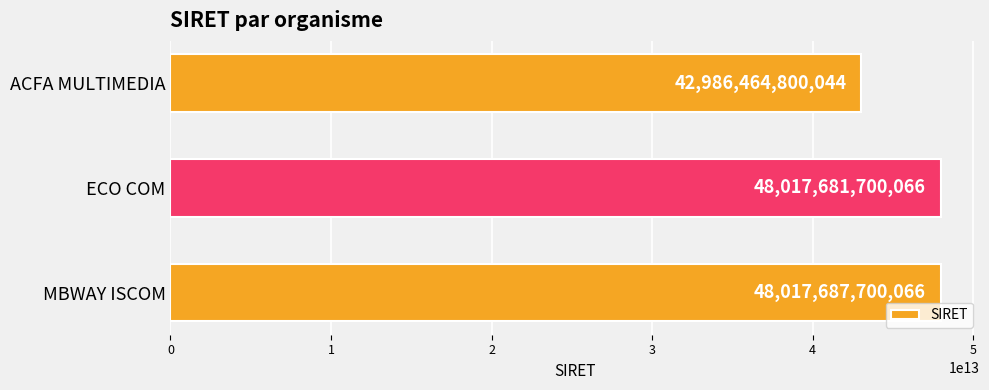

What is the difference between the maximum and minimum values?

5031222900022